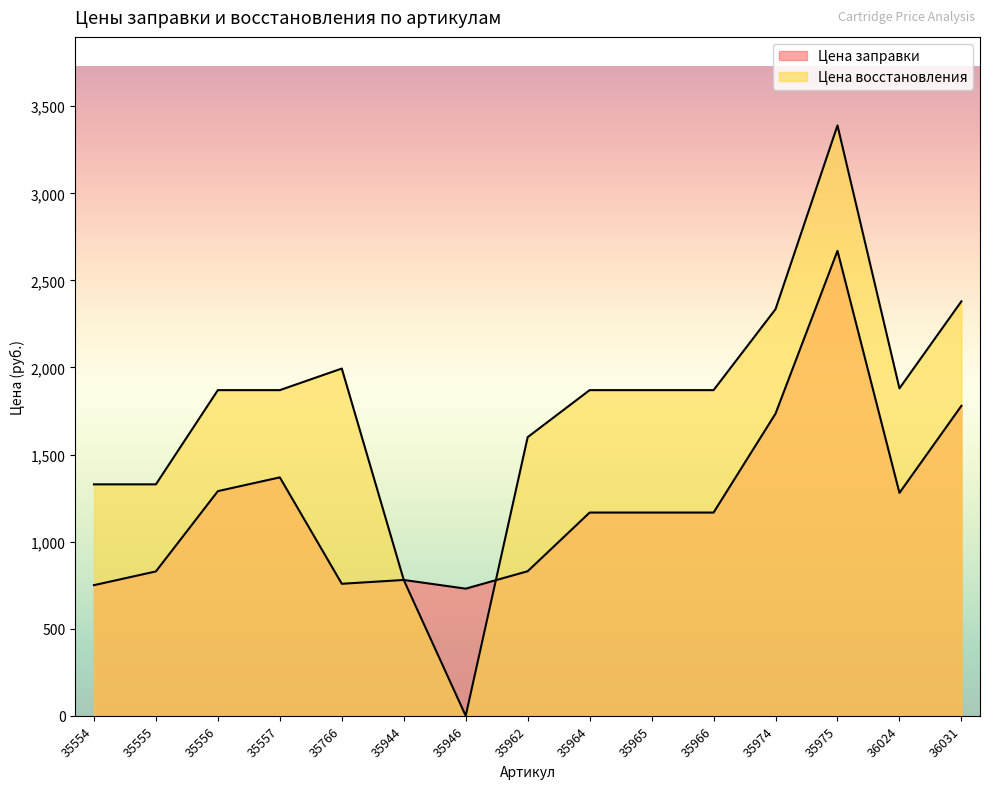

Which category has the lowest value in the Цена восстановления series?

35946